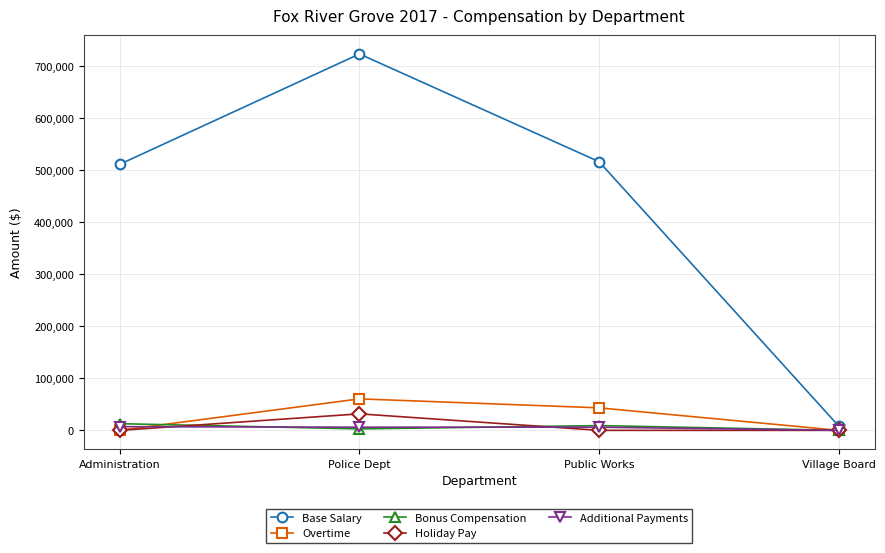

What is the approximate value of Bonus Compensation at Police Dept?

2800.0